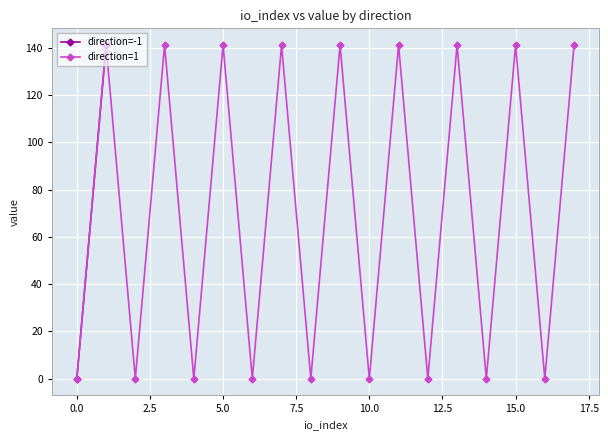

What is the maximum value for io_index?

17.0